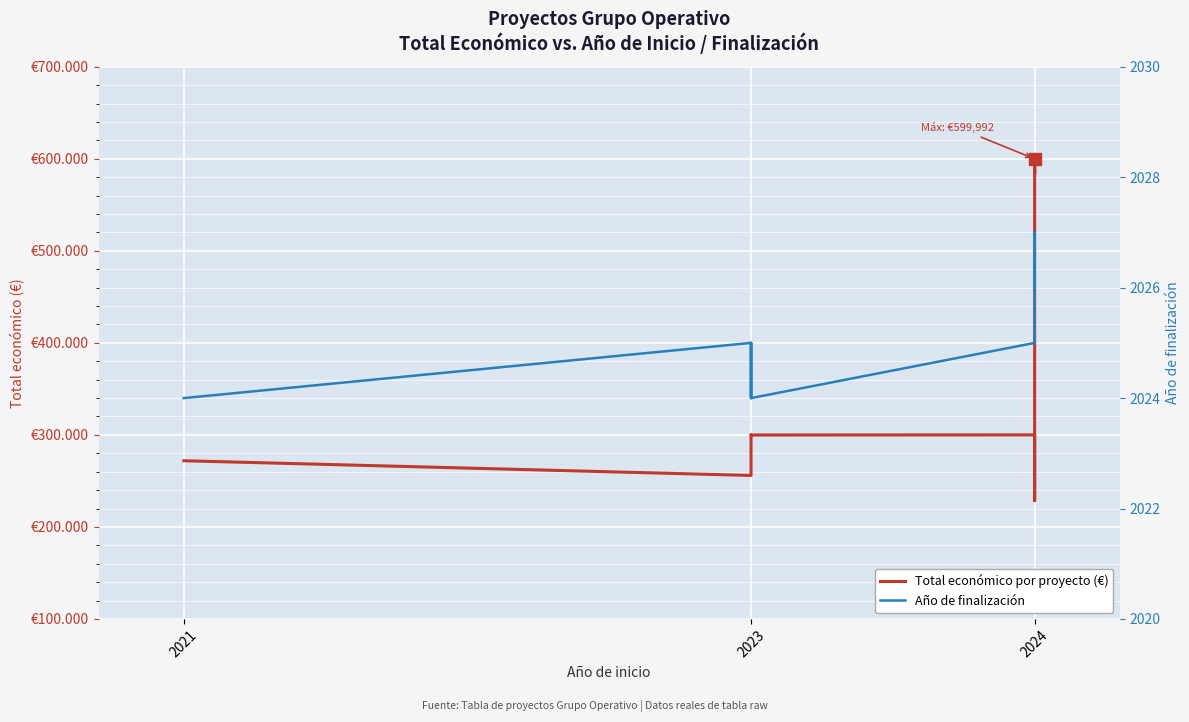

Reading left to right, transcribe all the data shown in this chart.

Total económico por proyecto (€): 271917	255921	290328	299938	299900	299997	260325	259477	228516	470675	579152	599992	583223	592475	599927
Año de finalización: 2024	2025	2024	2025	2024	2025	2025	2025	2025	2027	2027	2026	2027	2027	2027